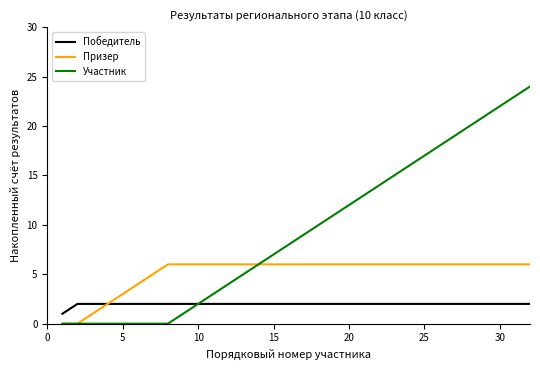

Rank the series by their maximum value, from highest to lowest.

Участник, Призер, Победитель